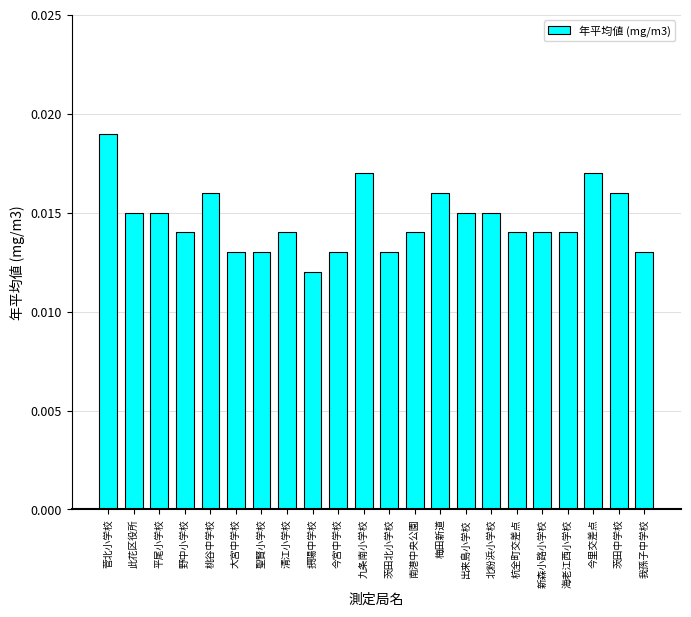

What is the label of the 16th bar from the right?

聖賢小学校